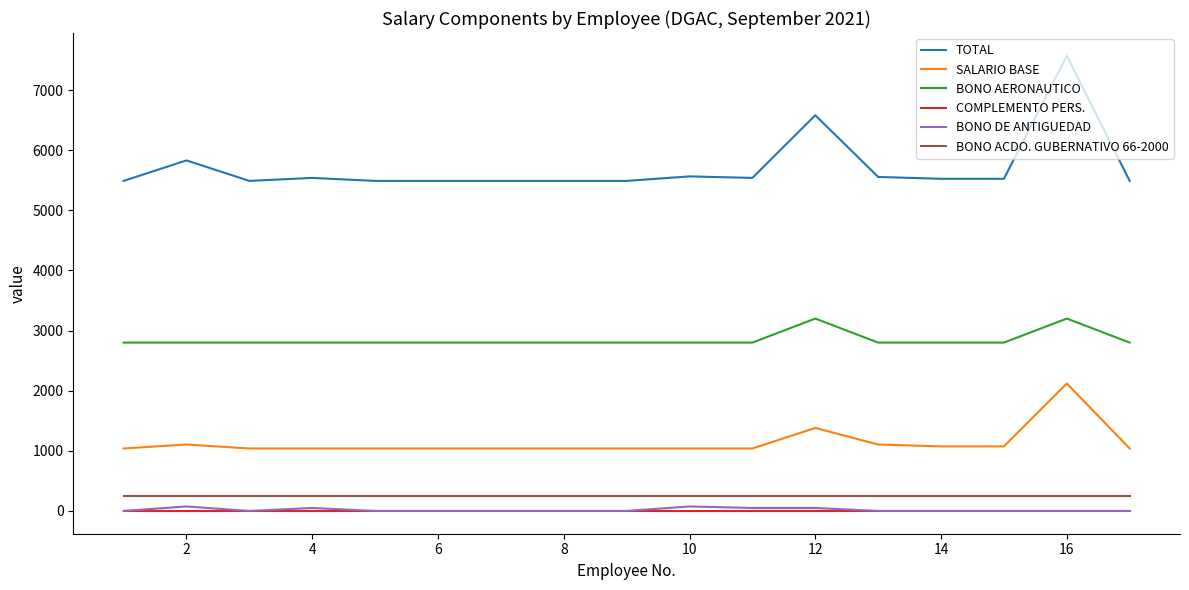

True or false: BONO DE ANTIGUEDAD and BONO ACDO. GUBERNATIVO 66-2000 intersect in this chart.

False